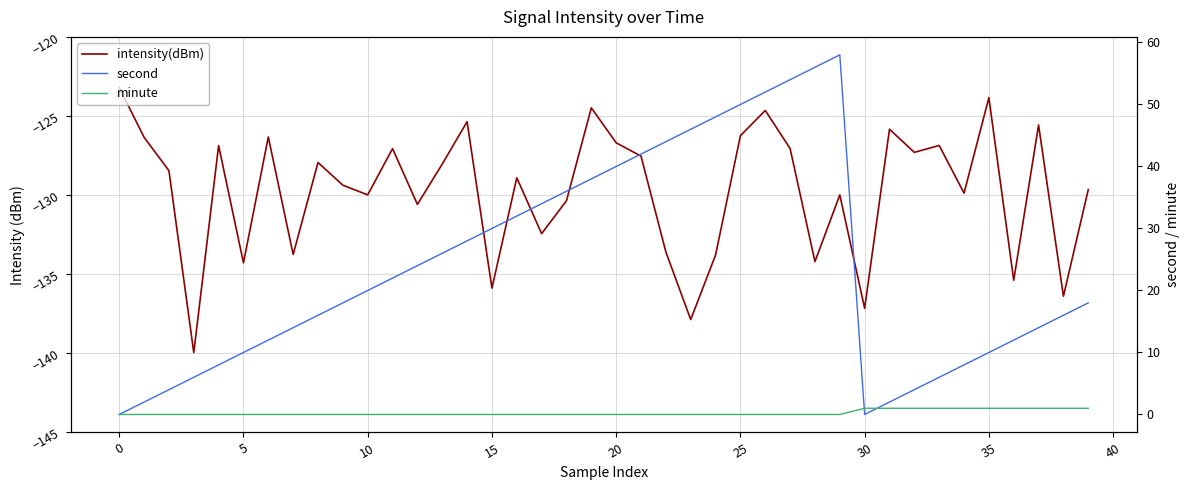

True or false: intensity(dBm) and second intersect in this chart.

False